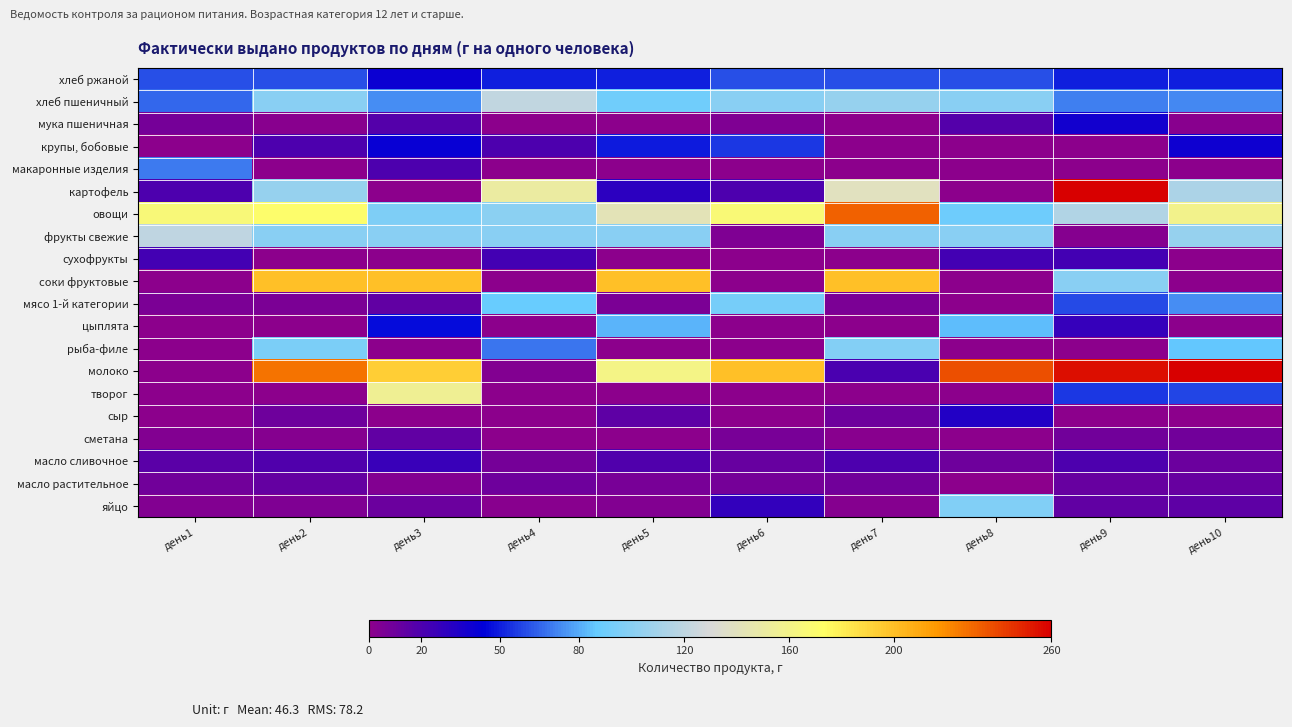

Reading left to right, list all the values displayed in this chart.

хлеб ржаной: день1=60.0	день2=60.0	день3=40.0	день4=50.0	день5=50.0	день6=60.0	день7=60.0	день8=60.0	день9=50.0	день10=50.0
хлеб пшеничный: день1=65.0	день2=100.0	день3=74.0	день4=121.0	день5=91.0	день6=100.0	день7=105.0	день8=100.0	день9=71.0	день10=73.0
мука пшеничная: день1=7.9	день2=1.3	день3=17.4	день4=0.0	день5=0.4	день6=4.9	день7=0.6	день8=17.7	день9=38.5	день10=1.4
крупы, бобовые: день1=0.0	день2=20.0	день3=41.0	день4=20.0	день5=49.2	день6=55.2	день7=0.0	день8=0.0	день9=0.0	день10=39.6
макаронные изделия: день1=70.0	день2=0.0	день3=20.0	день4=0.0	день5=0.0	день6=0.0	день7=0.0	день8=0.0	день9=0.0	день10=0.0
картофель: день1=20.0	день2=105.6	день3=0.0	день4=150.4	день5=30.0	день6=19.9	день7=139.8	день8=0.0	день9=262.6	день10=113.2
овощи: день1=166.5	день2=170.9	день3=96.1	день4=100.9	день5=143.2	день6=167.4	день7=232.5	день8=89.4	день9=114.9	день10=158.4
фрукты свежие: день1=120.0	день2=100.0	день3=100.0	день4=100.0	день5=100.0	день6=5.0	день7=100.0	день8=100.0	день9=2.5	день10=105.0
сухофрукты: день1=22.5	день2=0.0	день3=0.0	день4=22.5	день5=0.0	день6=0.0	день7=0.0	день8=22.5	день9=22.5	день10=0.0
соки фруктовые: день1=0.0	день2=200.0	день3=200.0	день4=0.0	день5=200.0	день6=0.0	день7=200.0	день8=0.0	день9=100.0	день10=0.0
мясо 1-й категории: день1=6.0	день2=6.0	день3=13.3	день4=87.4	день5=6.0	день6=92.9	день7=6.0	день8=0.0	день9=59.4	день10=74.0
цыплята: день1=0.0	день2=0.0	день3=46.3	день4=0.0	день5=82.2	день6=0.0	день7=0.0	день8=83.4	день9=26.6	день10=0.0
рыба-филе: день1=0.0	день2=94.6	день3=0.0	день4=68.4	день5=0.0	день6=0.0	день7=97.9	день8=0.0	день9=0.0	день10=85.6
молоко: день1=0.0	день2=226.8	день3=193.2	день4=3.5	день5=161.2	день6=200.0	день7=20.4	день8=237.5	день9=255.4	день10=277.0
творог: день1=0.0	день2=0.0	день3=156.4	день4=0.0	день5=0.0	день6=0.0	день7=0.0	день8=0.0	день9=55.0	день10=58.6
сыр: день1=0.0	день2=10.0	день3=0.0	день4=0.0	день5=15.0	день6=0.0	день7=10.0	день8=32.5	день9=0.0	день10=0.0
сметана: день1=3.5	день2=2.5	день3=13.3	день4=0.0	день5=0.8	день6=6.2	день7=1.8	день8=0.0	день9=8.8	день10=8.3
масло сливочное: день1=15.3	день2=18.8	день3=25.5	день4=7.9	день5=18.4	день6=11.6	день7=19.3	день8=10.0	день9=19.8	день10=10.9
масло растительное: день1=8.3	день2=12.4	день3=4.0	день4=9.6	день5=6.5	день6=8.0	день7=8.5	день8=0.0	день9=12.0	день10=11.8
яйцо: день1=4.0	день2=4.4	день3=10.4	день4=1.2	день5=3.6	день6=28.1	день7=3.0	день8=97.4	день9=13.5	день10=14.4